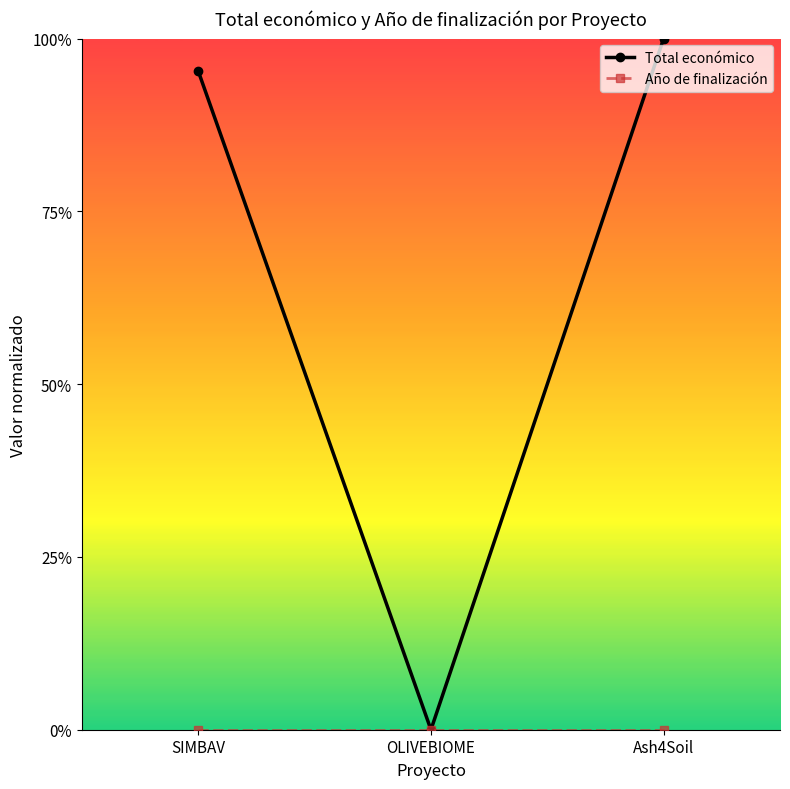

Between Ash4Soil and OLIVEBIOME, which is larger?

Ash4Soil